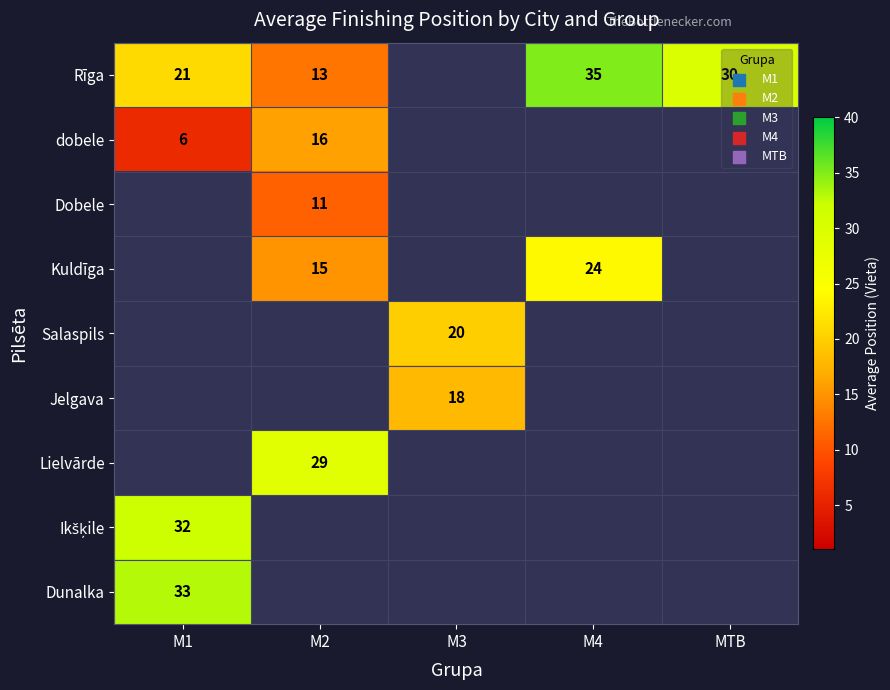

The Rīga series shows 13 at M2. True or false?

True